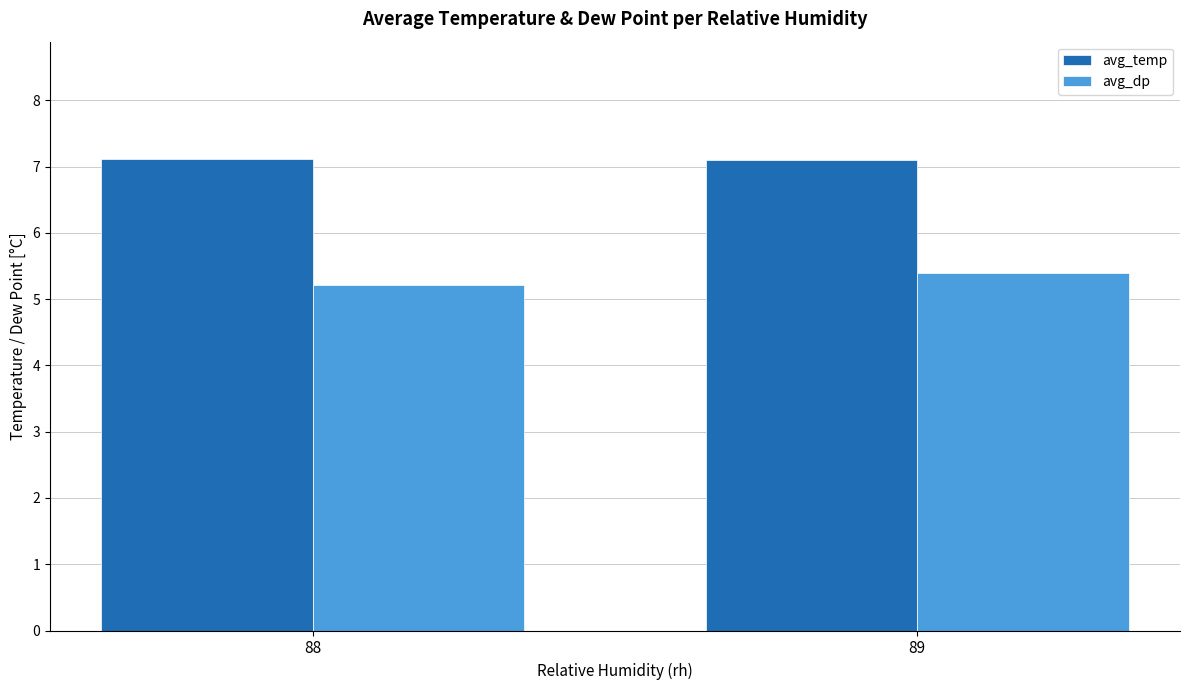

Where is avg_dp nearest to the value 5?

88